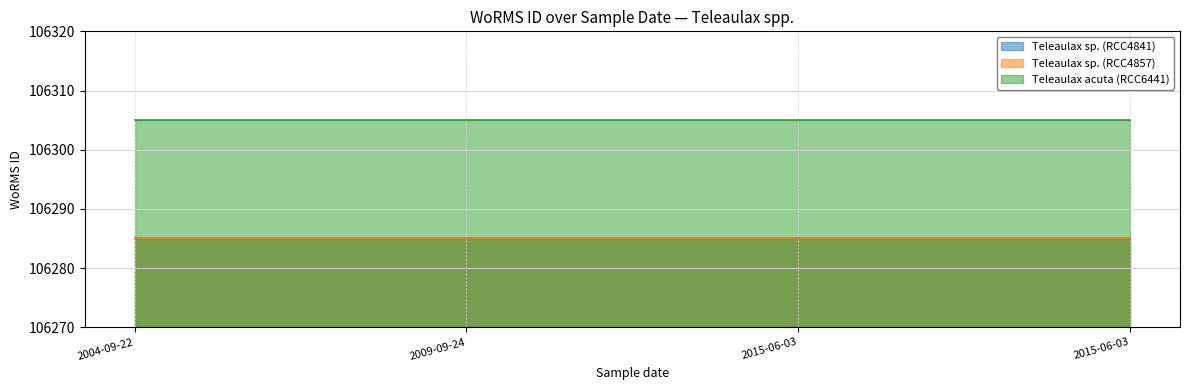

Reading left to right, list all the values displayed in this chart.

Teleaulax sp. (RCC4841): 2004-09-22=106285	2009-09-24=106285	2015-06-03=106285	2015-06-03=106285
Teleaulax sp. (RCC4857): 2004-09-22=106285	2009-09-24=106285	2015-06-03=106285	2015-06-03=106285
Teleaulax acuta (RCC6441): 2004-09-22=106305	2009-09-24=106305	2015-06-03=106305	2015-06-03=106305